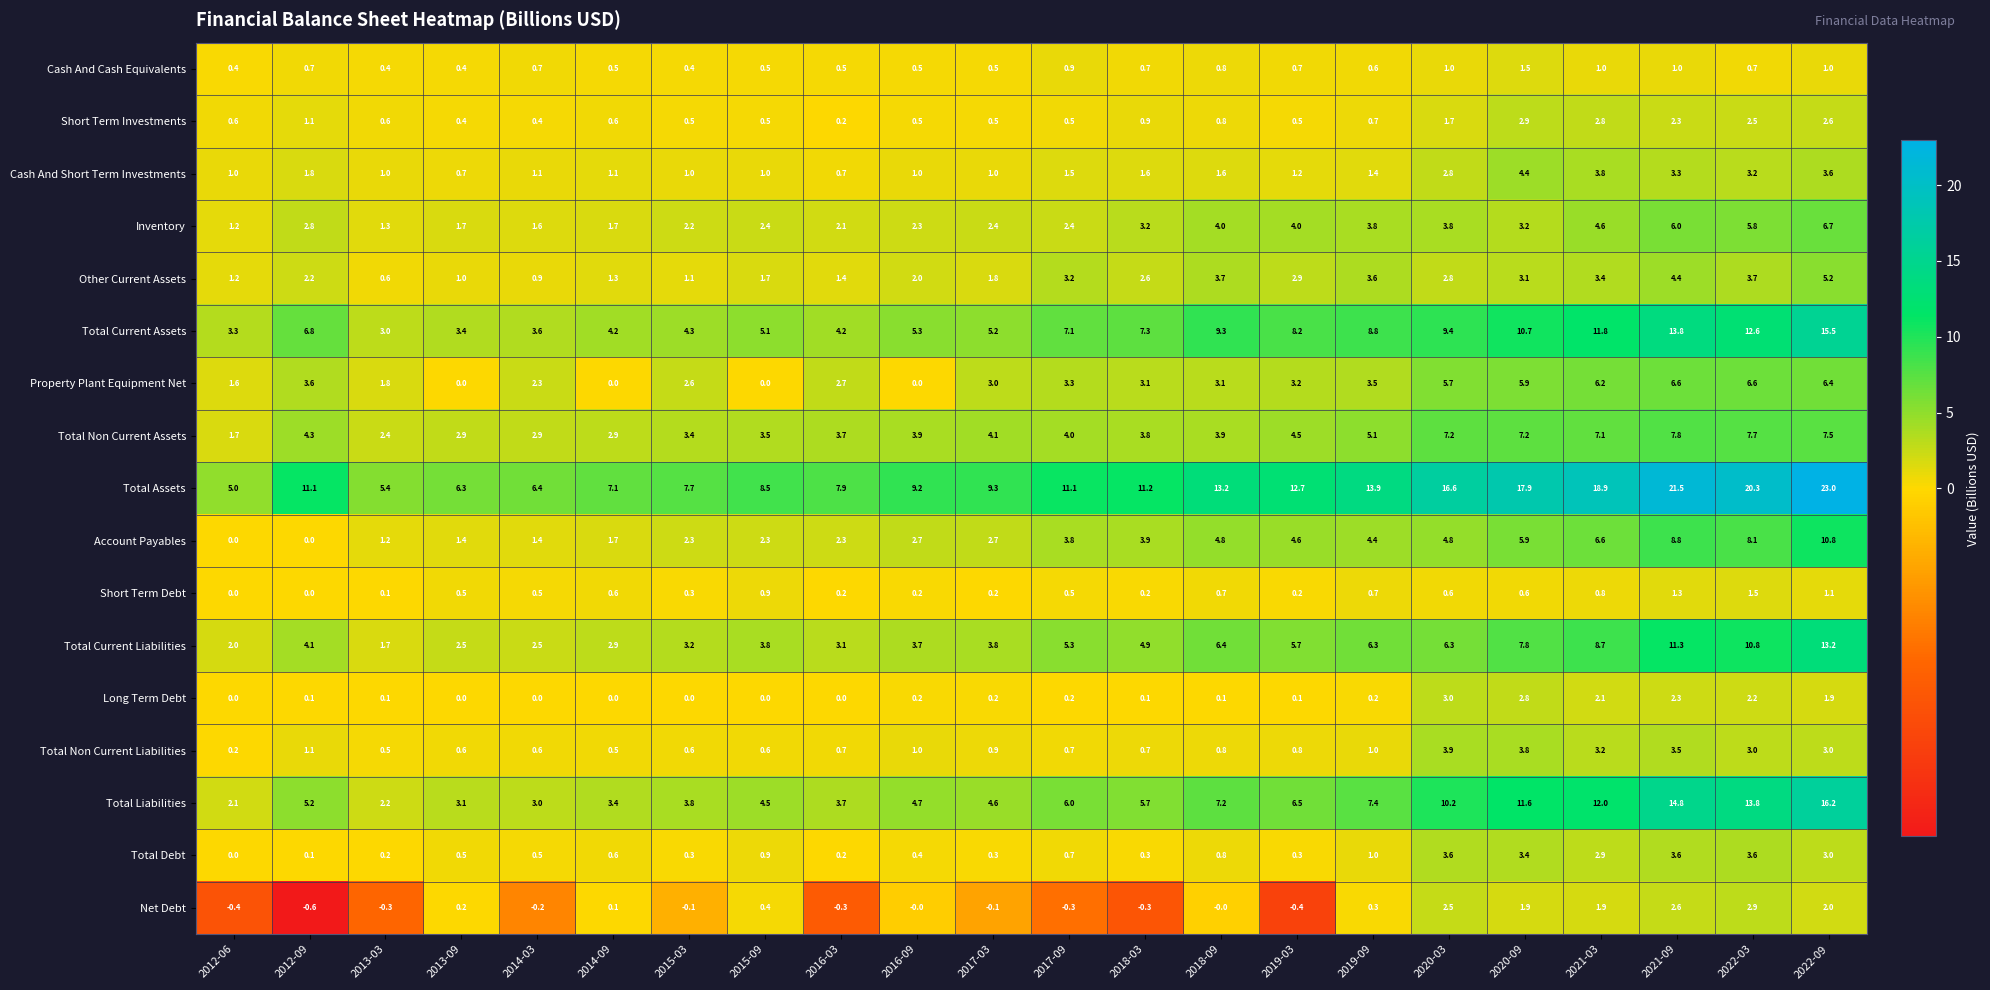

What is the minimum value shown in the chart?

-0.6